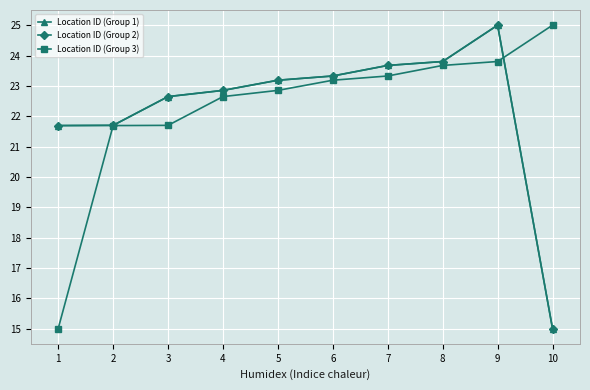

What is the difference between the highest and lowest values at 4?

0.2